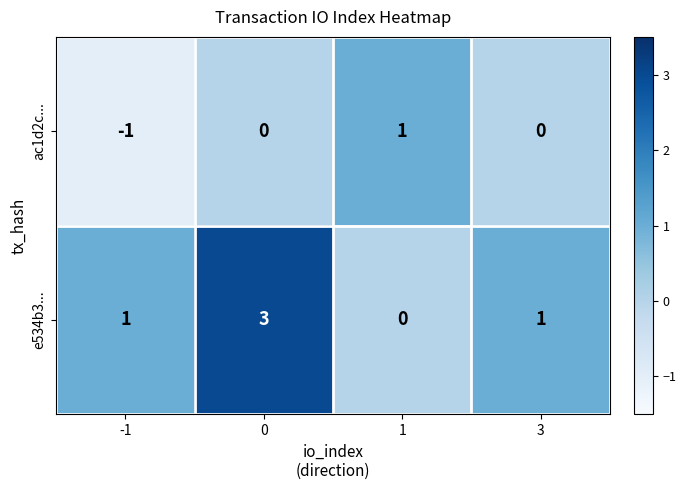

What is the maximum value shown in the chart?

3